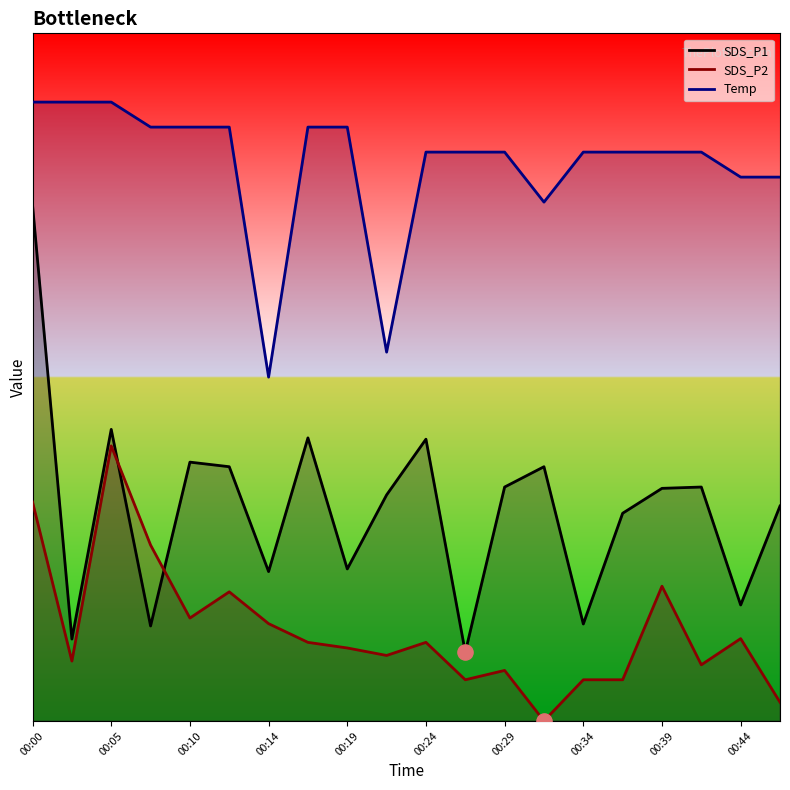

At how many categories does at least one series exceed 2?

20